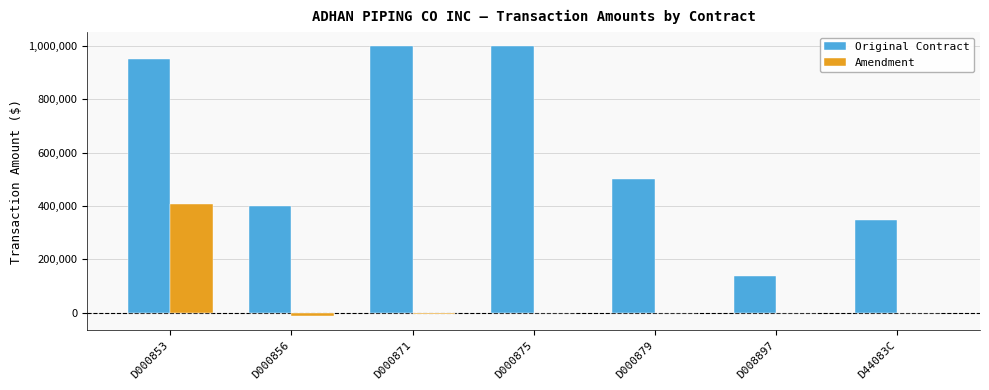

At which label is Original Contract closest to 568725?

D000879